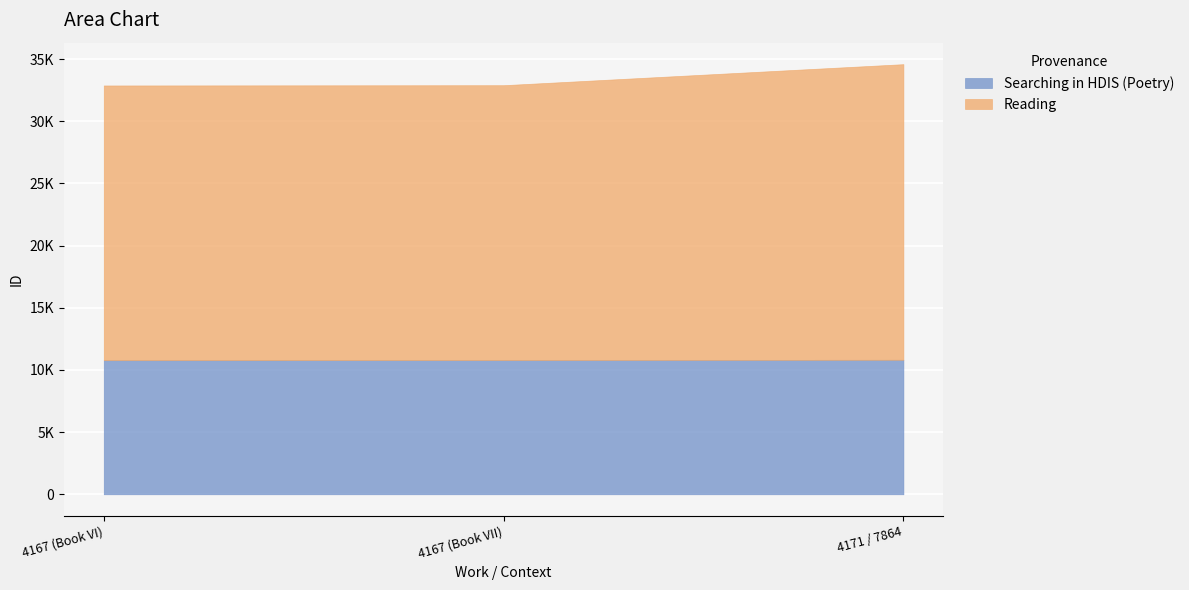

Reading left to right, what are all the values shown in this chart?

Searching in HDIS (Poetry): 4167 (Book VI)=10785	4167 (Book VII)=10792	4171 / 7864=10819
Reading: 4167 (Book VI)=22099	4167 (Book VII)=22114	4171 / 7864=23778